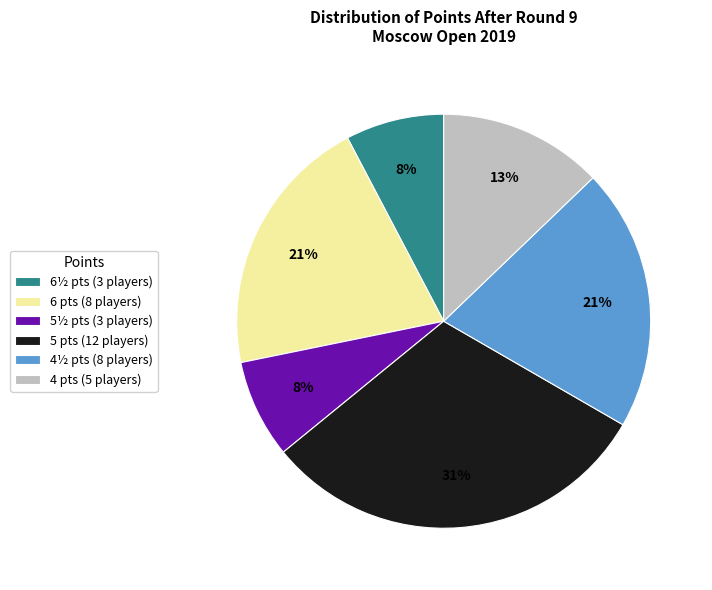

To the nearest percent, what percentage of the pie is 4½ pts (8 players)?

21%